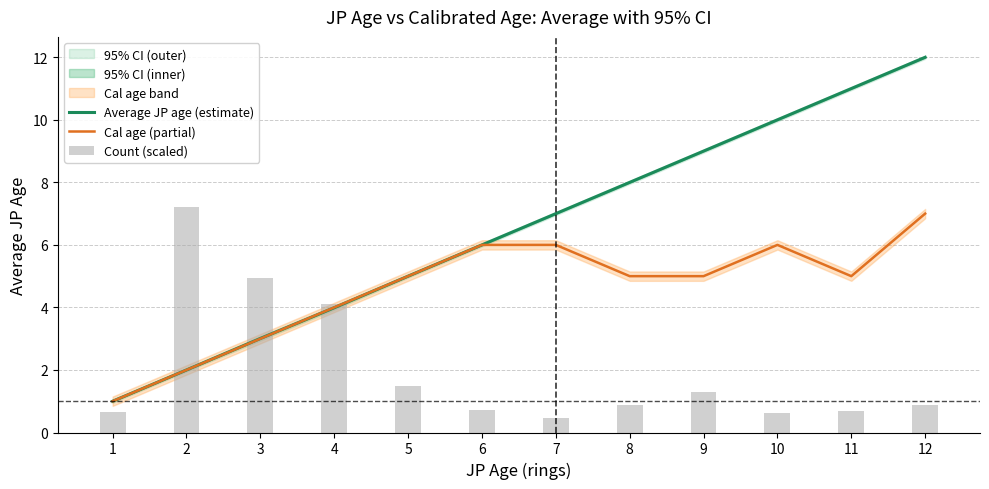

At 4, list the series in order from largest to smallest.

Count (scaled), Cal age (partial), Average JP age (estimate)